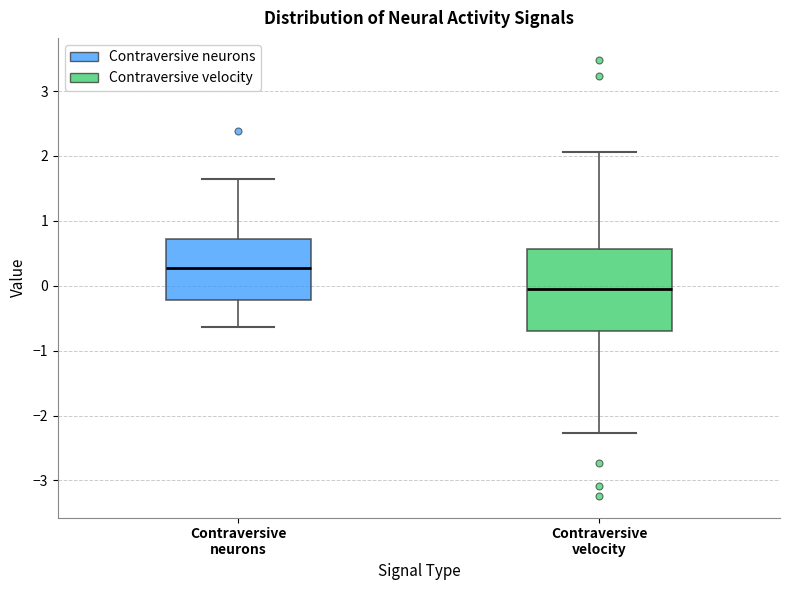

Reading left to right, transcribe this box plot: for each box, give where its median line is, the range the box spans, and where its two whiskers end, as read against the y-axis. The values are not printed on the chart, so give them approximately, as read against the axis.

Contraversive neurons: median 0.3, box -0.2 to 0.7, whiskers -0.6 to 1.6
Contraversive velocity: median -0.1, box -0.7 to 0.6, whiskers -2.3 to 2.1